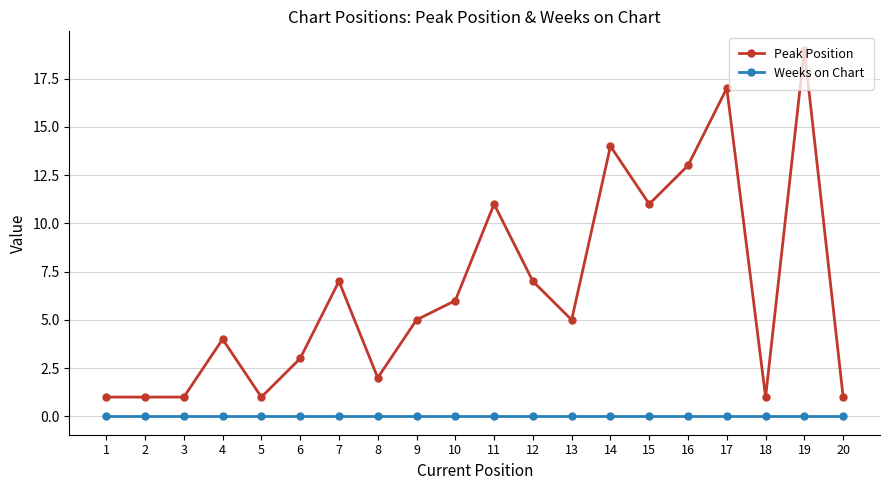

At 7, list the series in order from largest to smallest.

Peak Position, Weeks on Chart